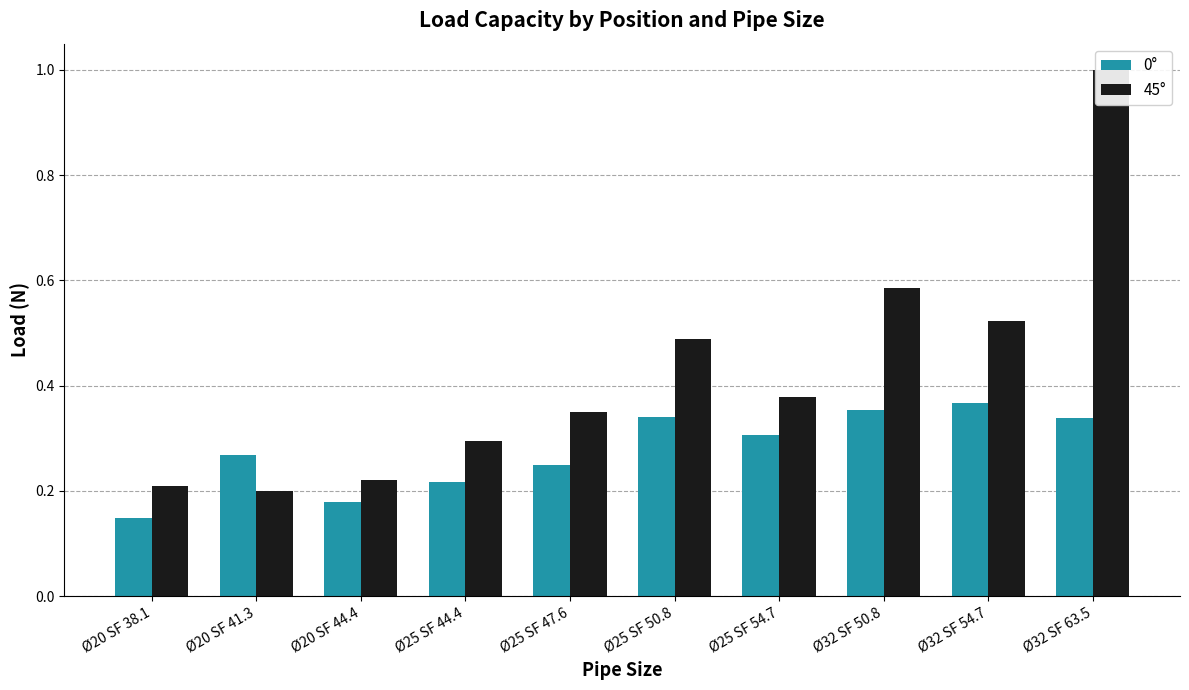

Reading left to right, list all the values displayed in this chart.

0°: Ø20 SF 38.1=0.1	Ø20 SF 41.3=0.3	Ø20 SF 44.4=0.2	Ø25 SF 44.4=0.2	Ø25 SF 47.6=0.2	Ø25 SF 50.8=0.3	Ø25 SF 54.7=0.3	Ø32 SF 50.8=0.4	Ø32 SF 54.7=0.4	Ø32 SF 63.5=0.3
45°: Ø20 SF 38.1=0.2	Ø20 SF 41.3=0.2	Ø20 SF 44.4=0.2	Ø25 SF 44.4=0.3	Ø25 SF 47.6=0.3	Ø25 SF 50.8=0.5	Ø25 SF 54.7=0.4	Ø32 SF 50.8=0.6	Ø32 SF 54.7=0.5	Ø32 SF 63.5=1.0